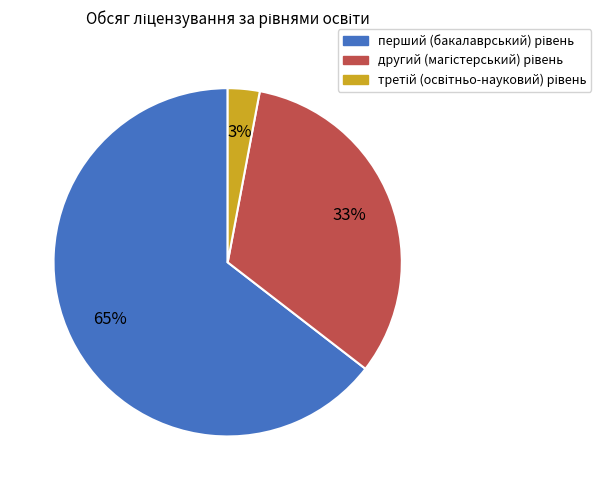

Is there a majority slice in this chart?

Yes